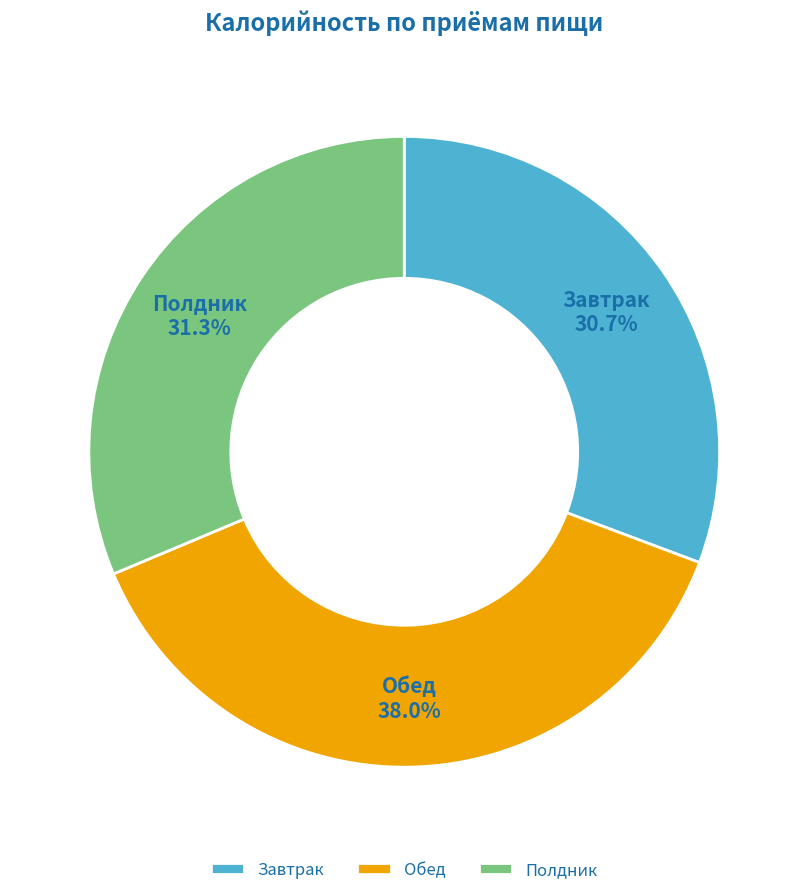

Rank the categories by value from lowest to highest.

Завтрак, Полдник, Обед